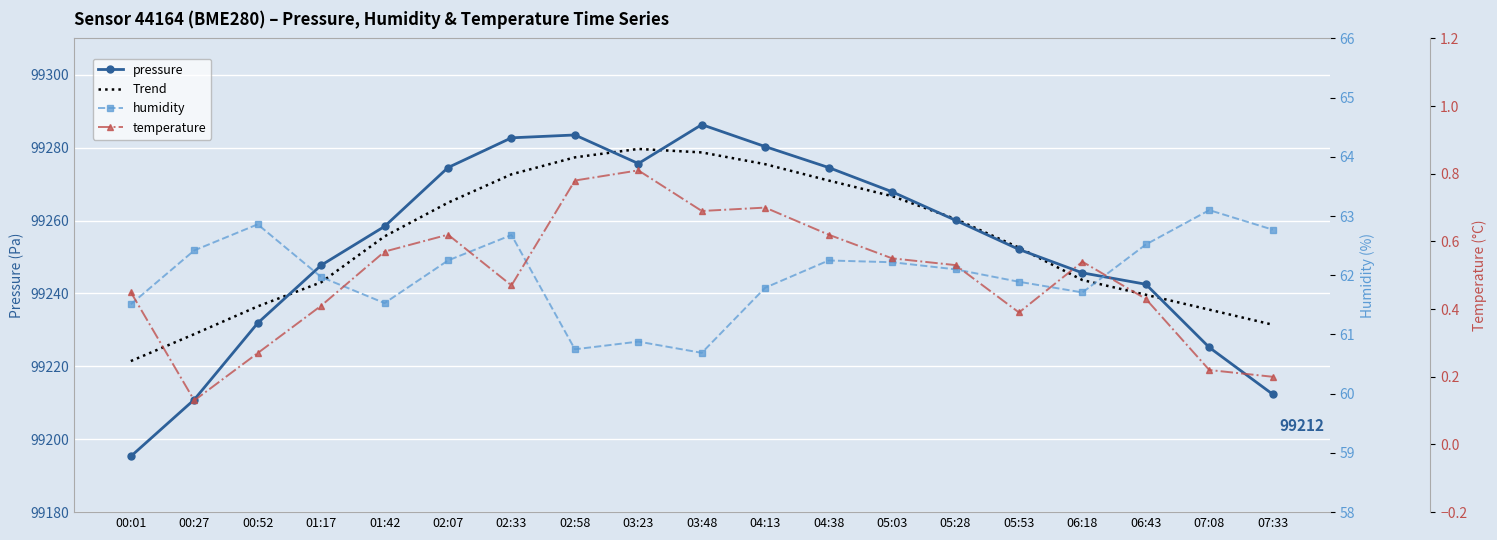

Between 02:07 and 05:03, which series saw the biggest shift?

pressure